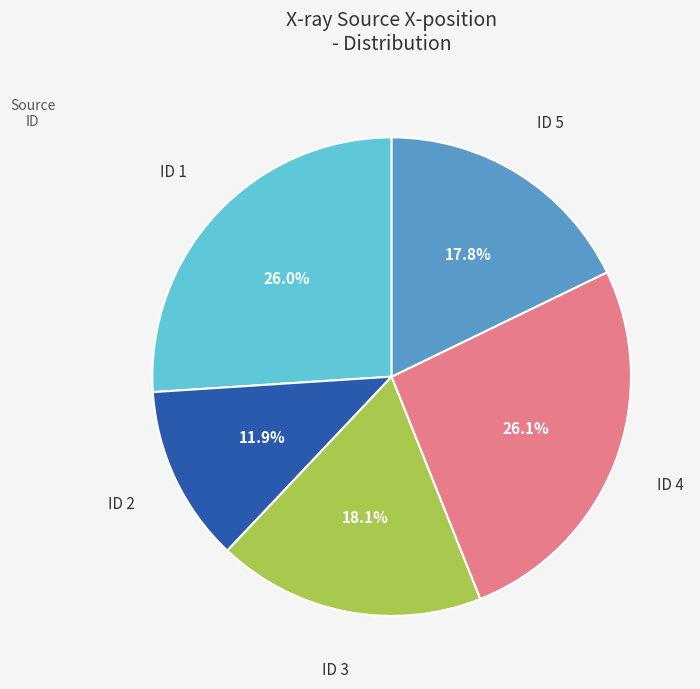

Is there a majority slice in this chart?

No